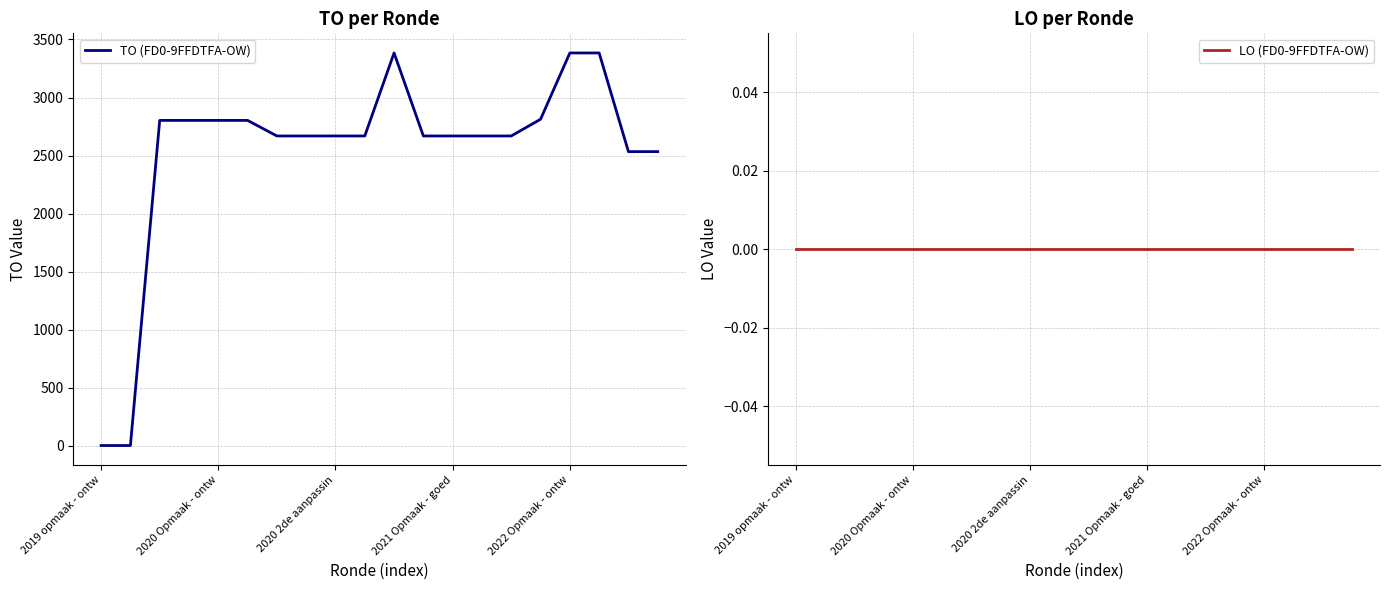

What is the label of the 17th point from the right?

2021 Opmaak - goed